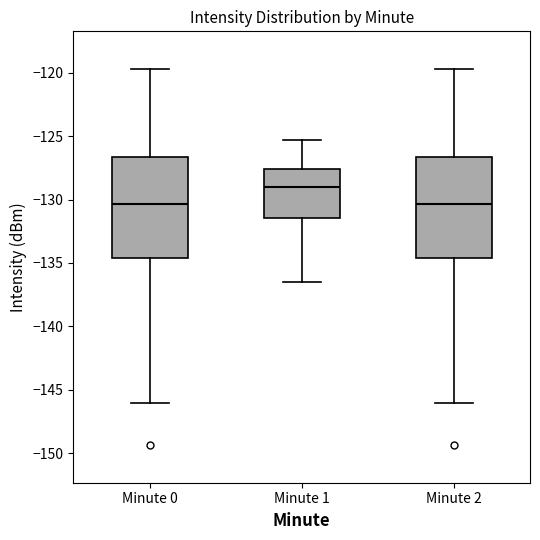

Reading left to right, transcribe this box plot: for each box, give where its median line is, the range the box spans, and where its two whiskers end, as read against the y-axis. The values are not printed on the chart, so give them approximately, as read against the axis.

Minute 0: median -130.5, box -134.5 to -126.5, whiskers -146.0 to -119.5
Minute 1: median -129.0, box -131.5 to -127.5, whiskers -136.5 to -125.5
Minute 2: median -130.5, box -134.5 to -126.5, whiskers -146.0 to -119.5